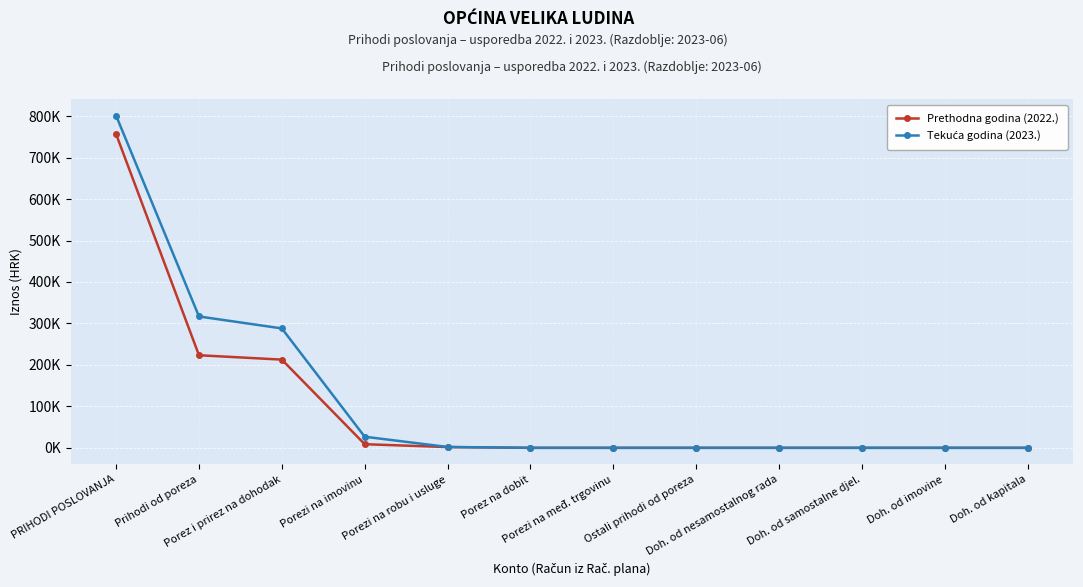

Reading left to right, extract all data points from this chart.

Prethodna godina (2022.): 756559.8	223306.5	212738.2	8761.6	1806.7	0.0	0.0	0.0	0.0	0.0	0.0	0.0
Tekuća godina (2023.): 801160.6	316834.6	287992.3	26778.2	2064.1	0.0	0.0	0.0	0.0	0.0	0.0	0.0